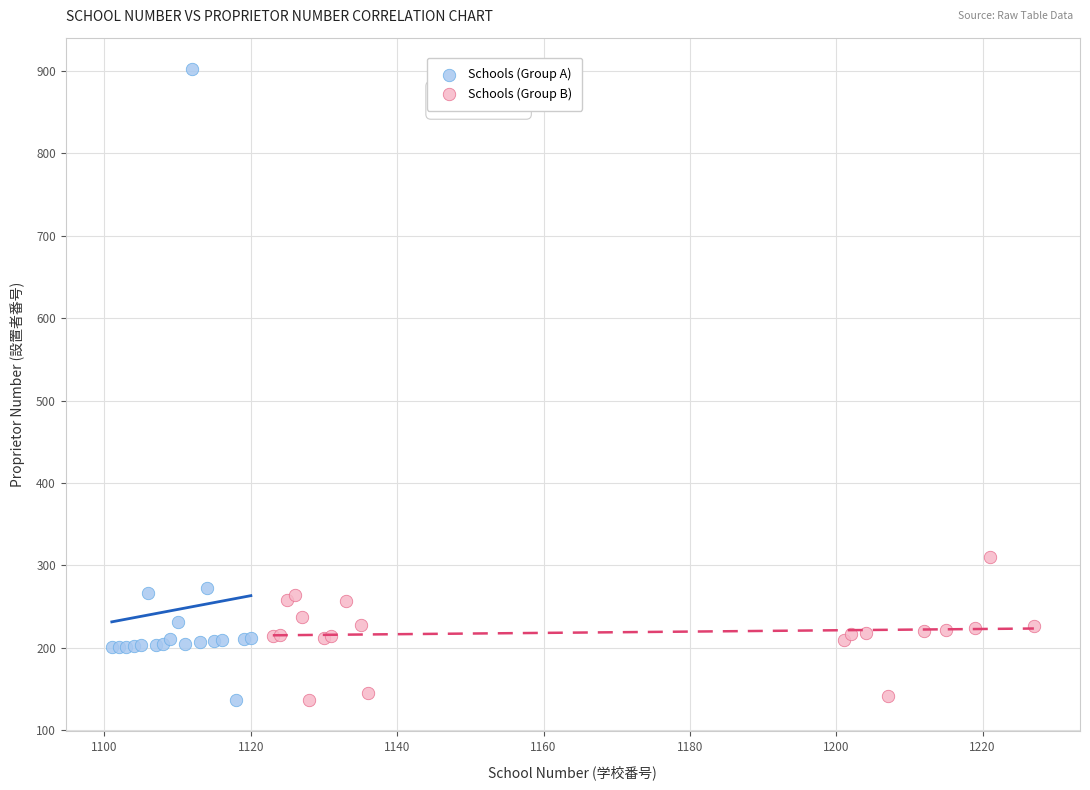

Which series reaches the maximum Y coordinate?

Schools (Group A)